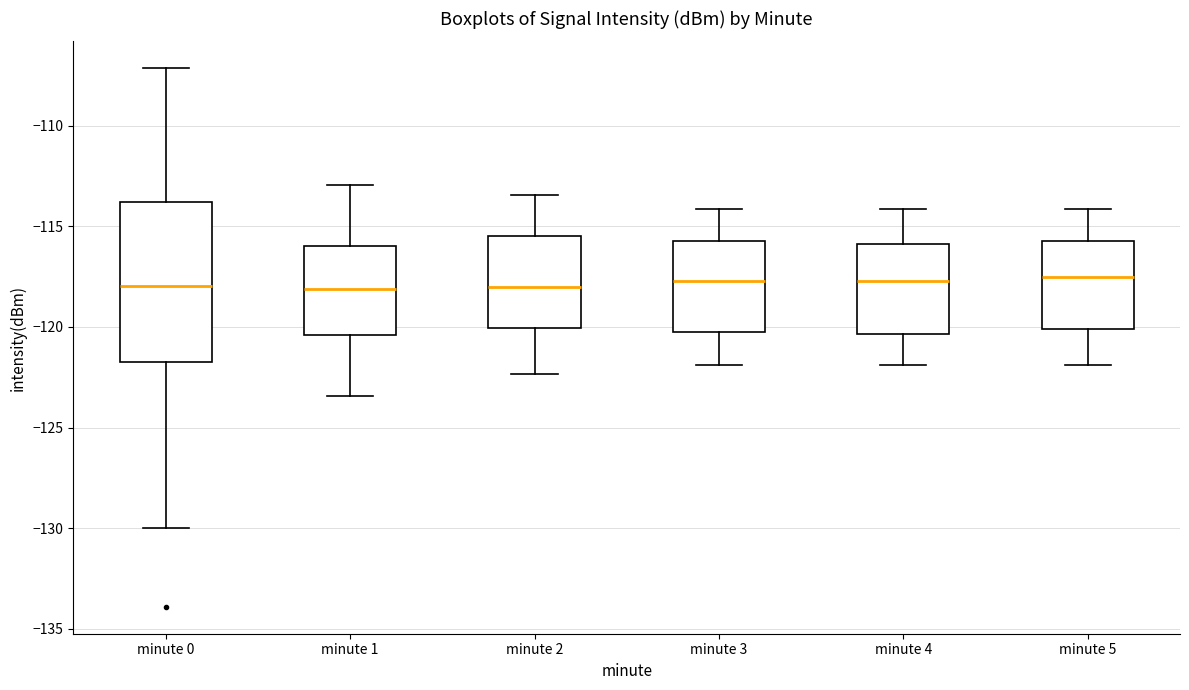

Comparing the boxes themselves (not the whiskers), which one is the tallest?

minute 0